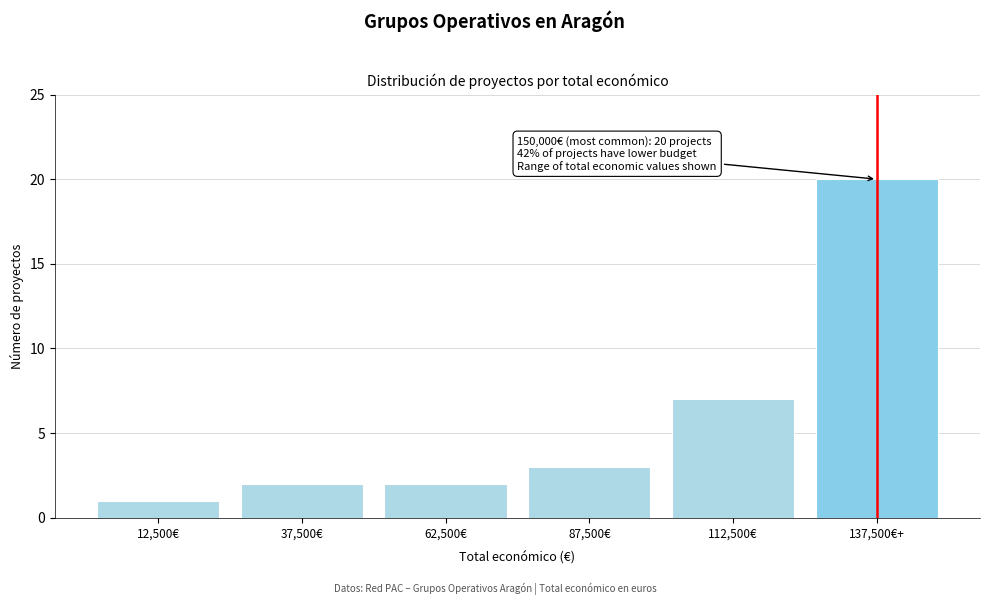

Reading left to right, extract all data points from this chart.

12,500€=1	37,500€=2	62,500€=2	87,500€=3	112,500€=7	137,500€+=20